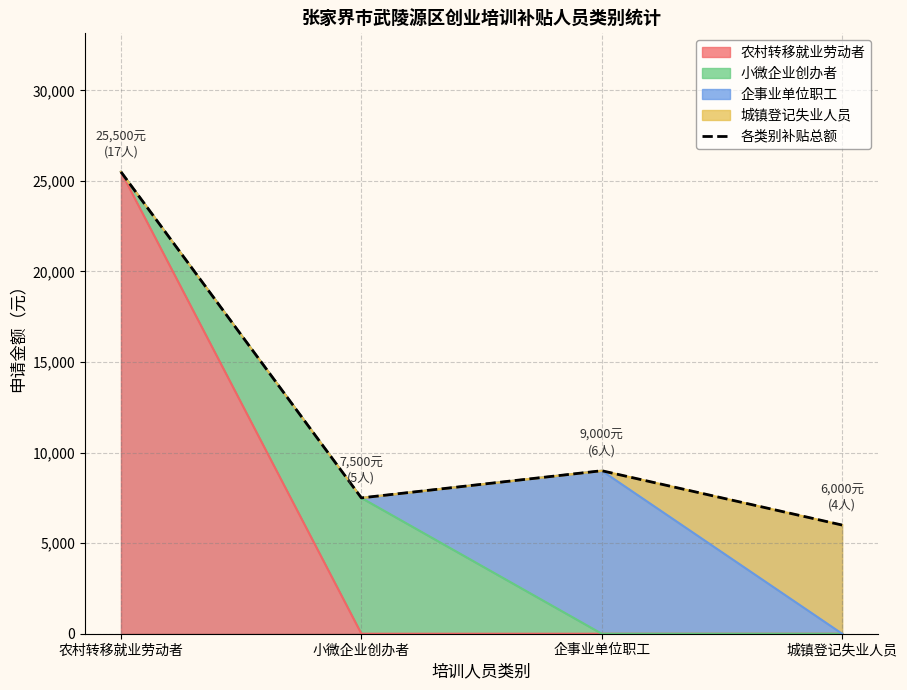

Reading left to right, list all the values displayed in this chart.

25500	7500	9000	6000